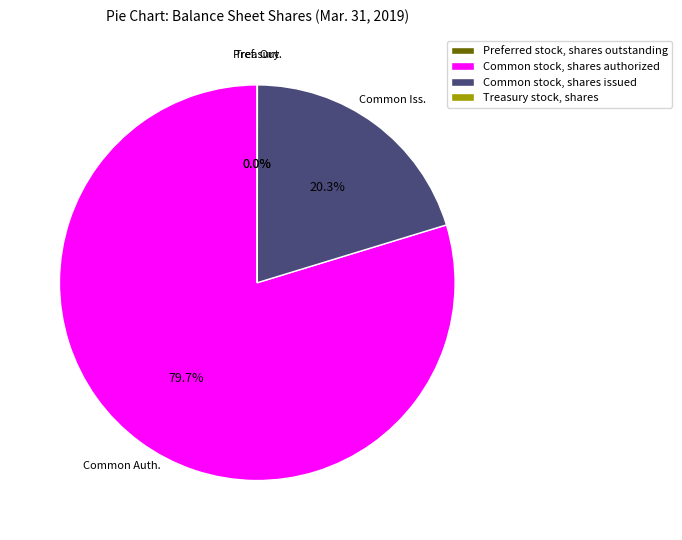

True or false: Common stock, shares authorized accounts for 80% of the total.

True